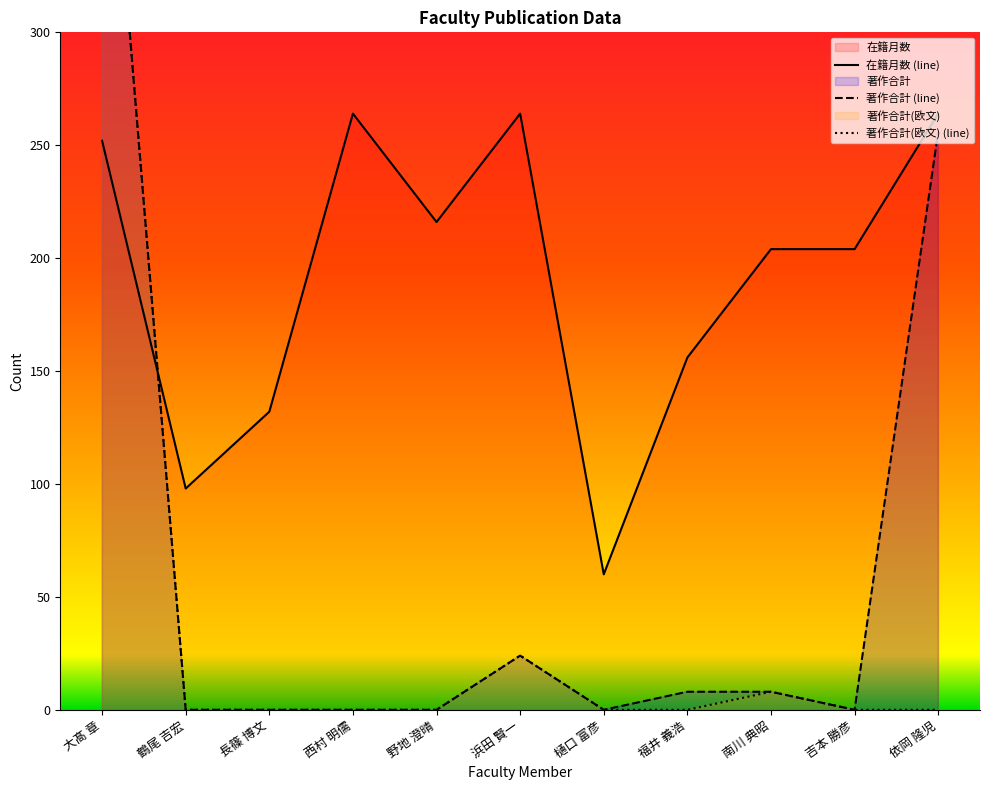

What is the value of the 在籍月数 point at the 1st from the left?

252